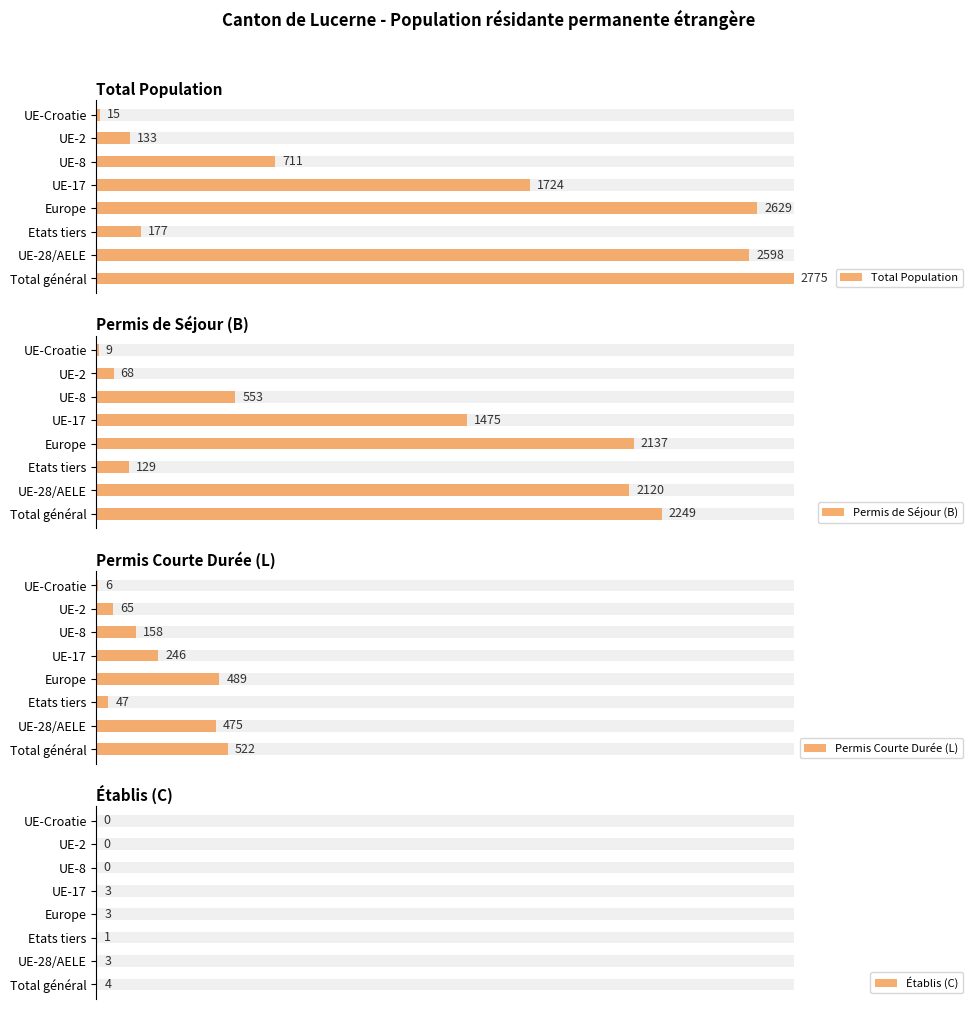

Is the value of Établis (C) at 7 greater than the value of Permis de Séjour (B) at 0?

No